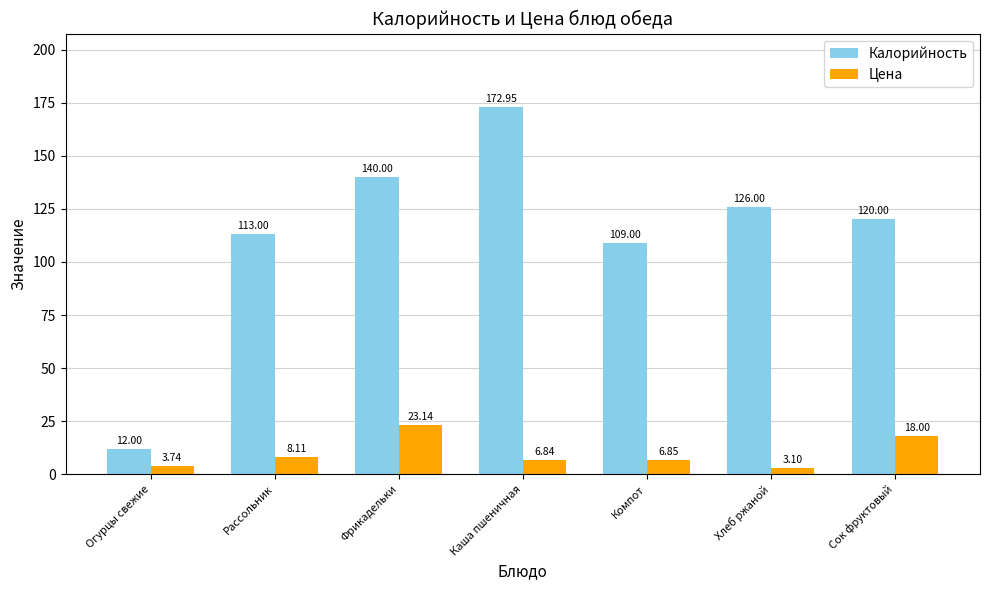

Which series has the largest total across all categories?

Калорийность